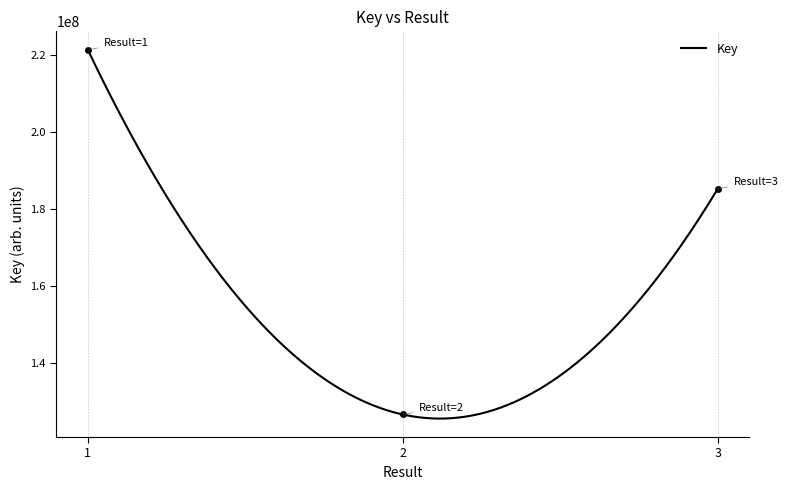

What is the difference between the maximum and minimum values?

94837998